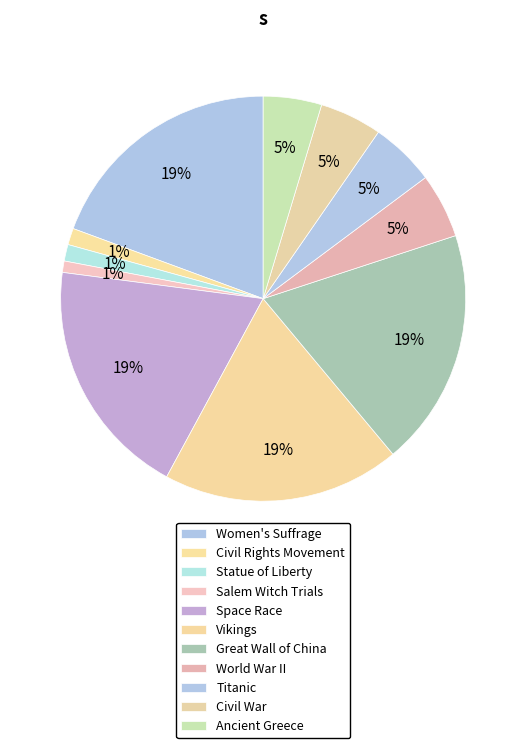

Count the number of slices in the pie.

11